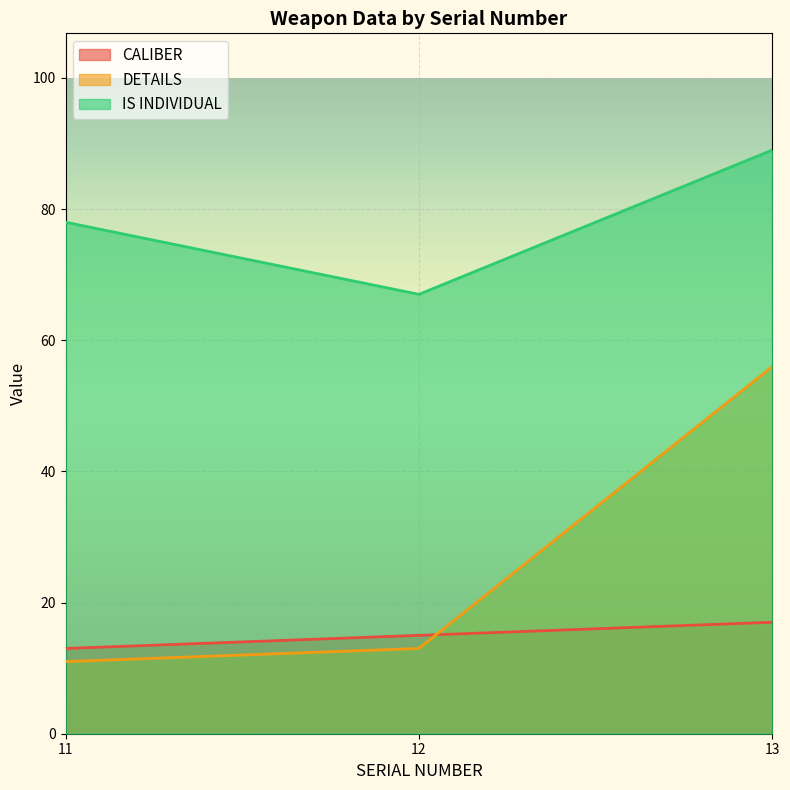

Rank the series by their maximum value, from highest to lowest.

IS INDIVIDUAL, DETAILS, CALIBER